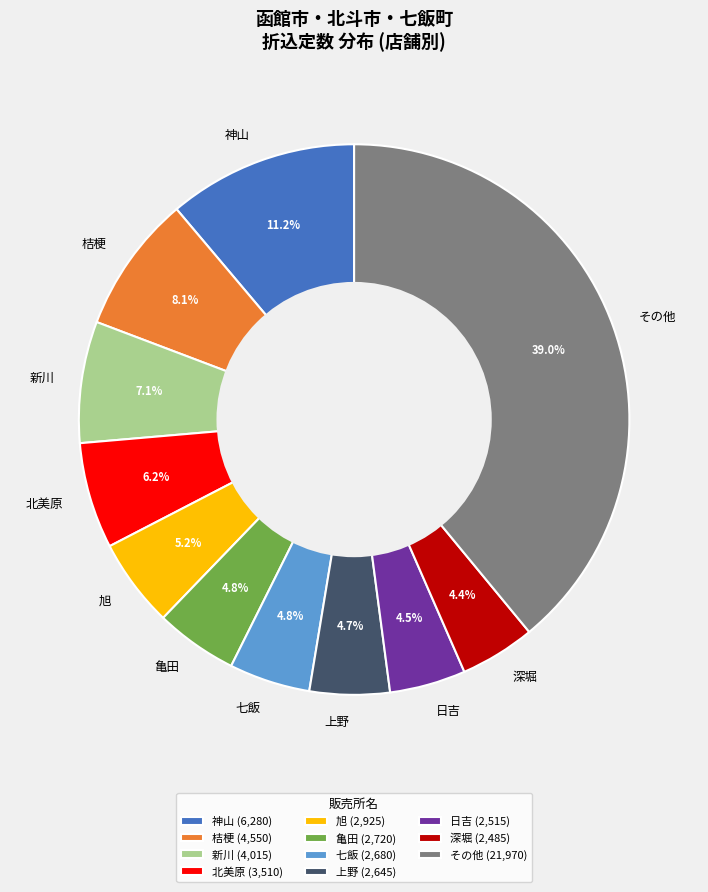

How much of the chart is everything except その他?

61.0%